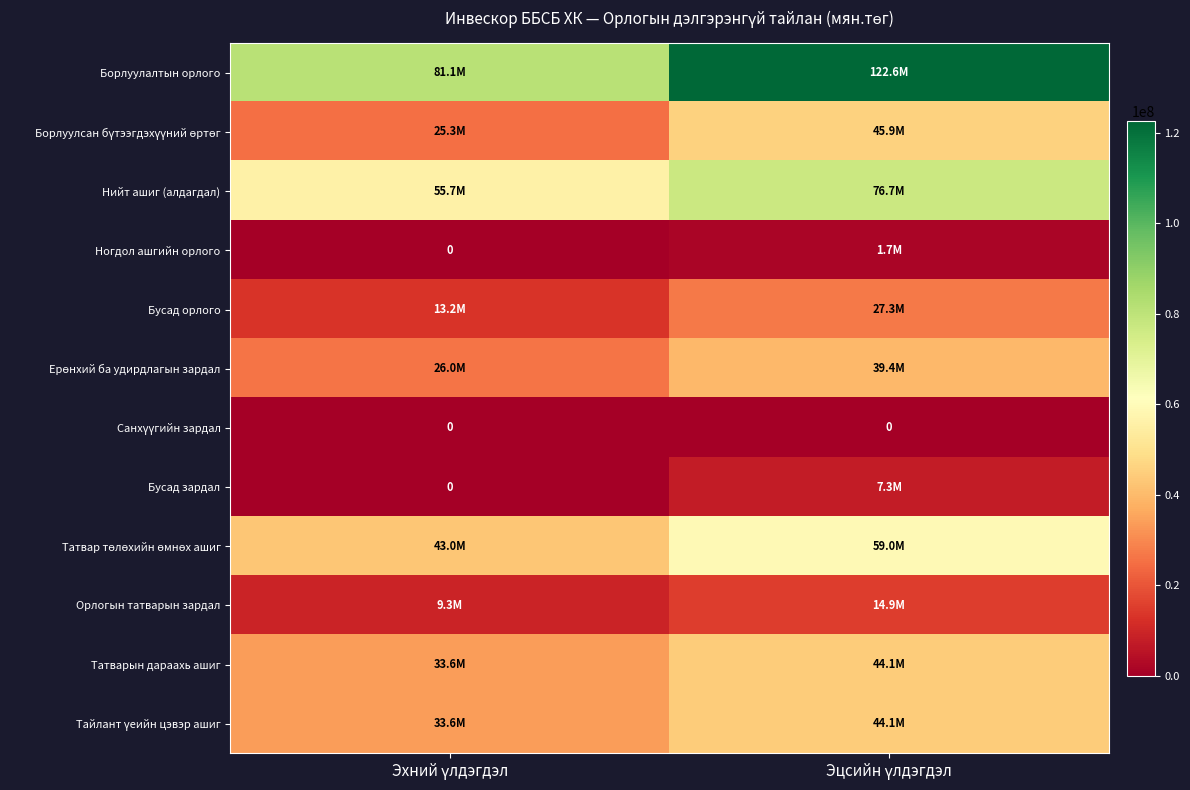

Between Эхний үлдэгдэл and Эцсийн үлдэгдэл, which series saw the biggest shift?

Борлуулалтын орлого